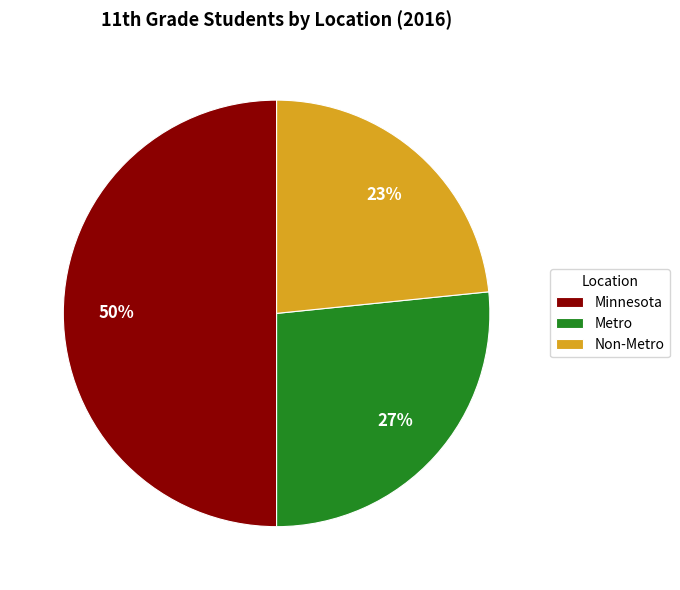

Which category has the biggest portion of the pie?

Minnesota